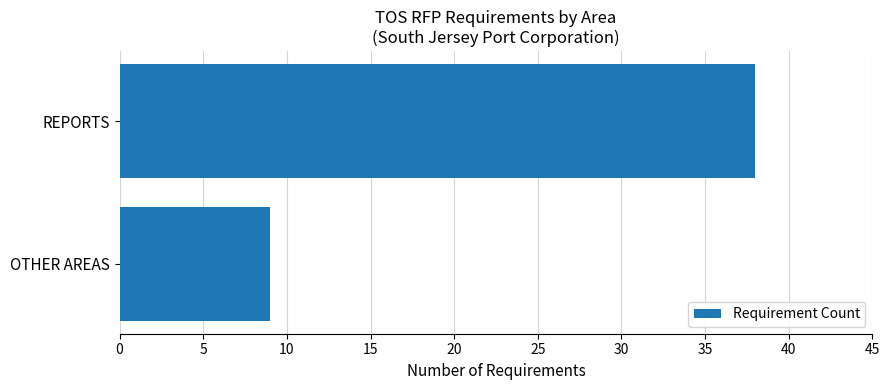

The value at OTHER AREAS is 3. True or false?

False